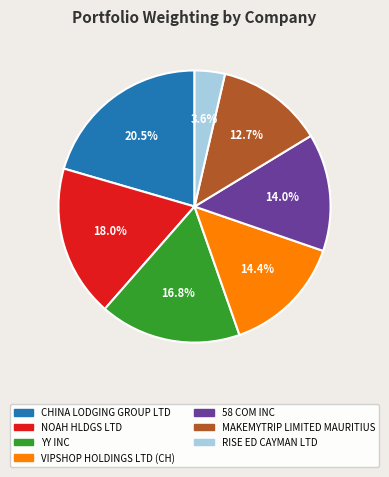

To the nearest percent, what is the difference between the largest and smallest slice percentages?

17%